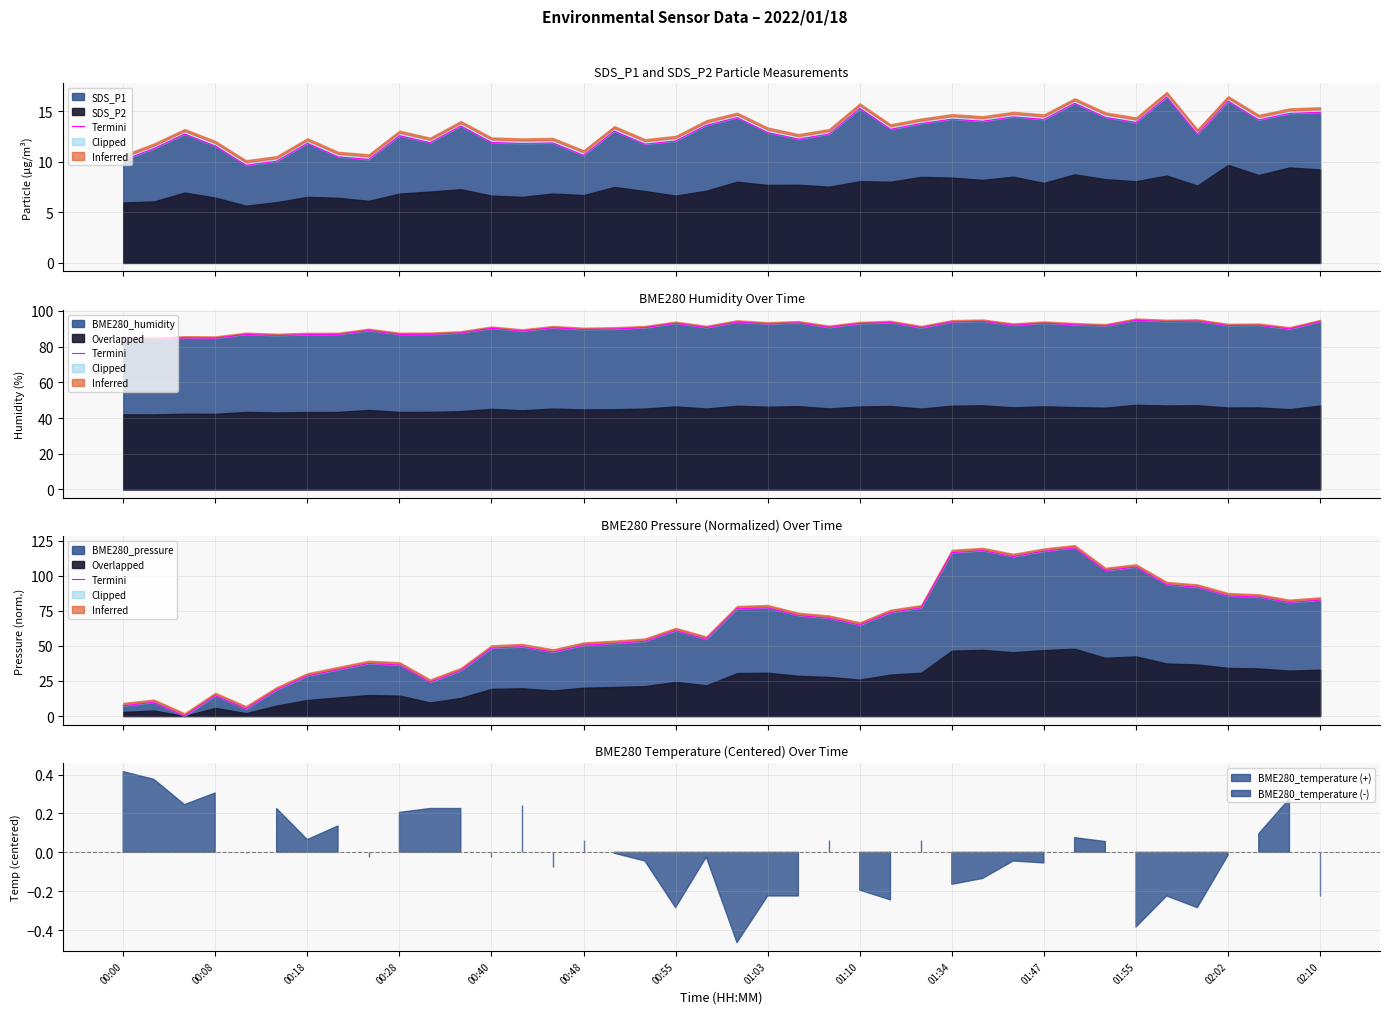

What is the minimum value for SDS_P1?

9.7